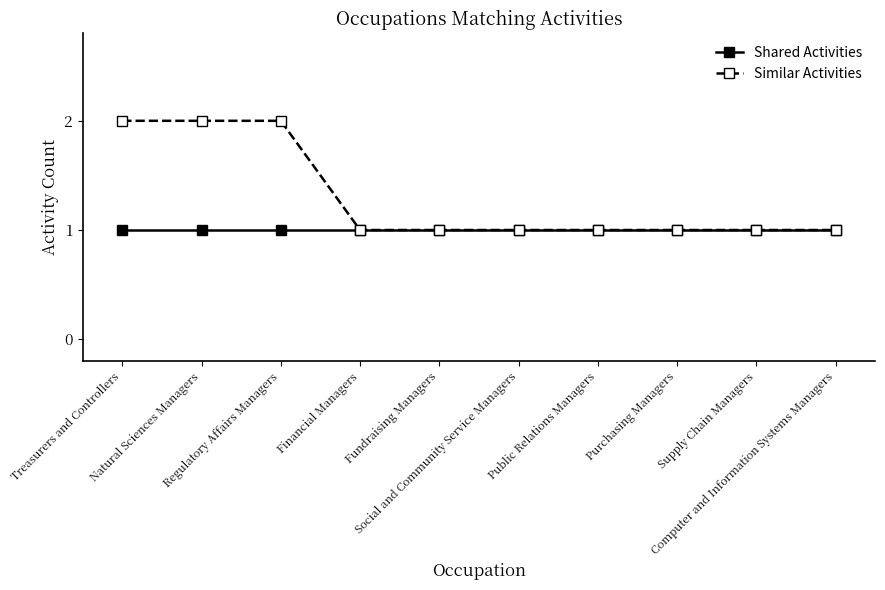

Count the number of categories in the chart.

10